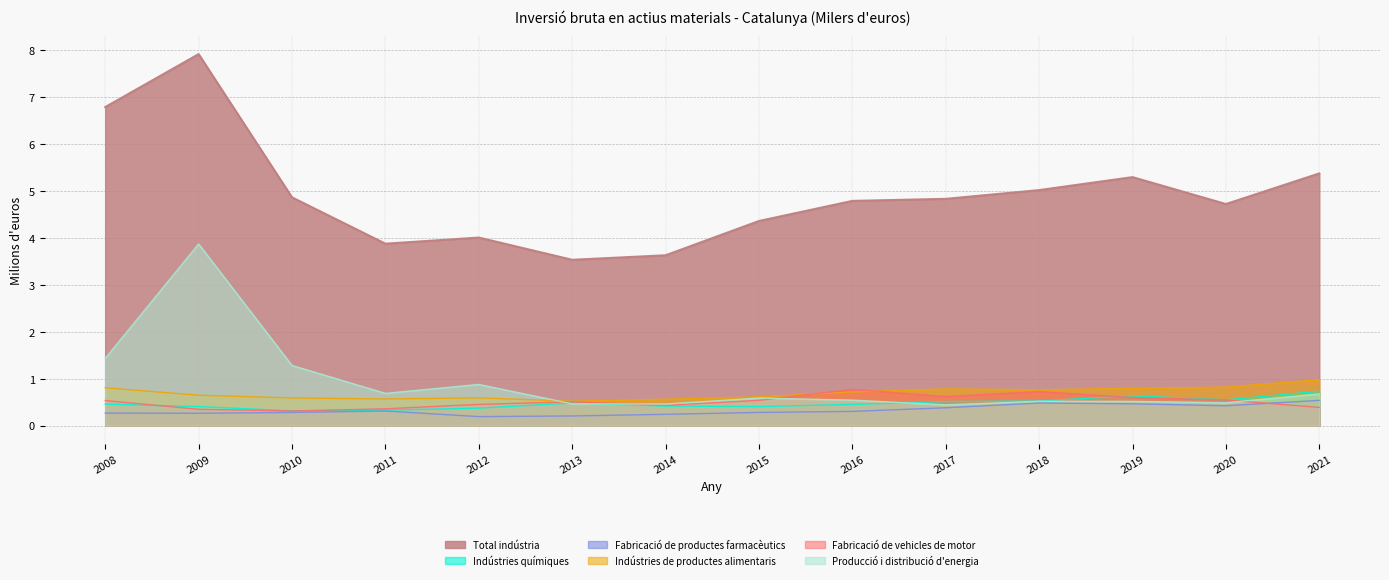

Where do Indústries de productes alimentaris and Fabricació de vehicles de motor first cross each other?

2015 and 2016